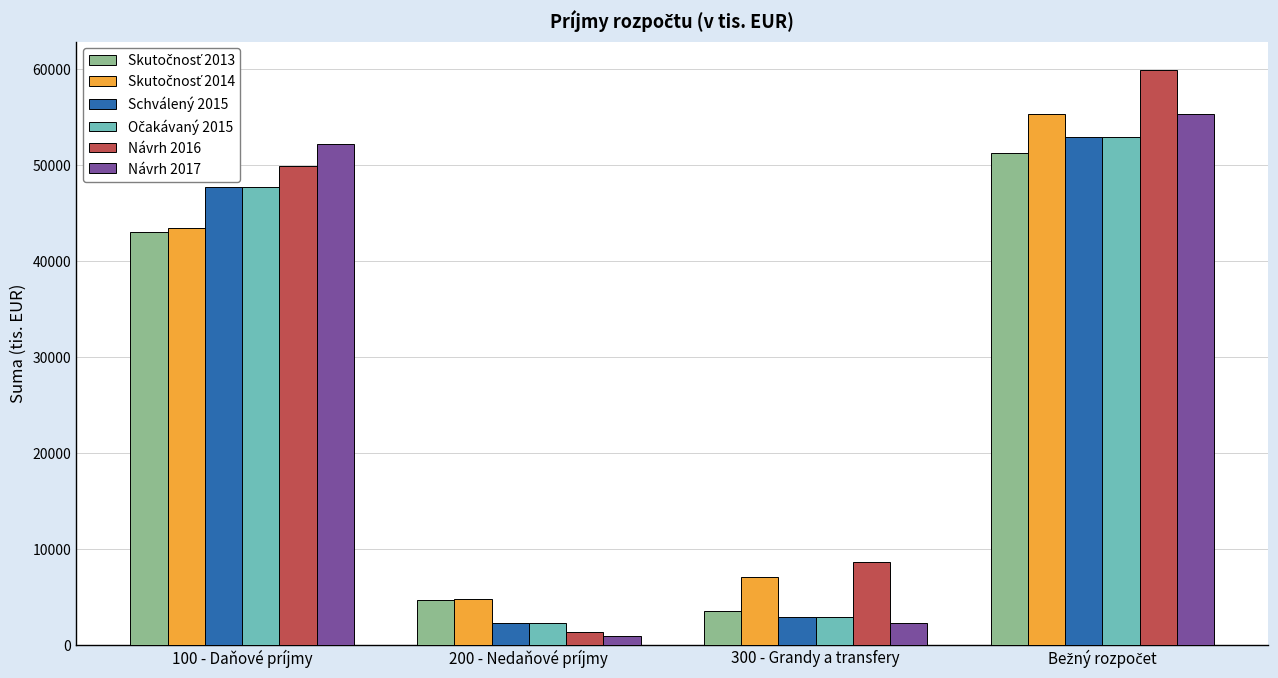

What is the difference between the maximum and second lowest values in the Schválený 2015 series?

50033.4